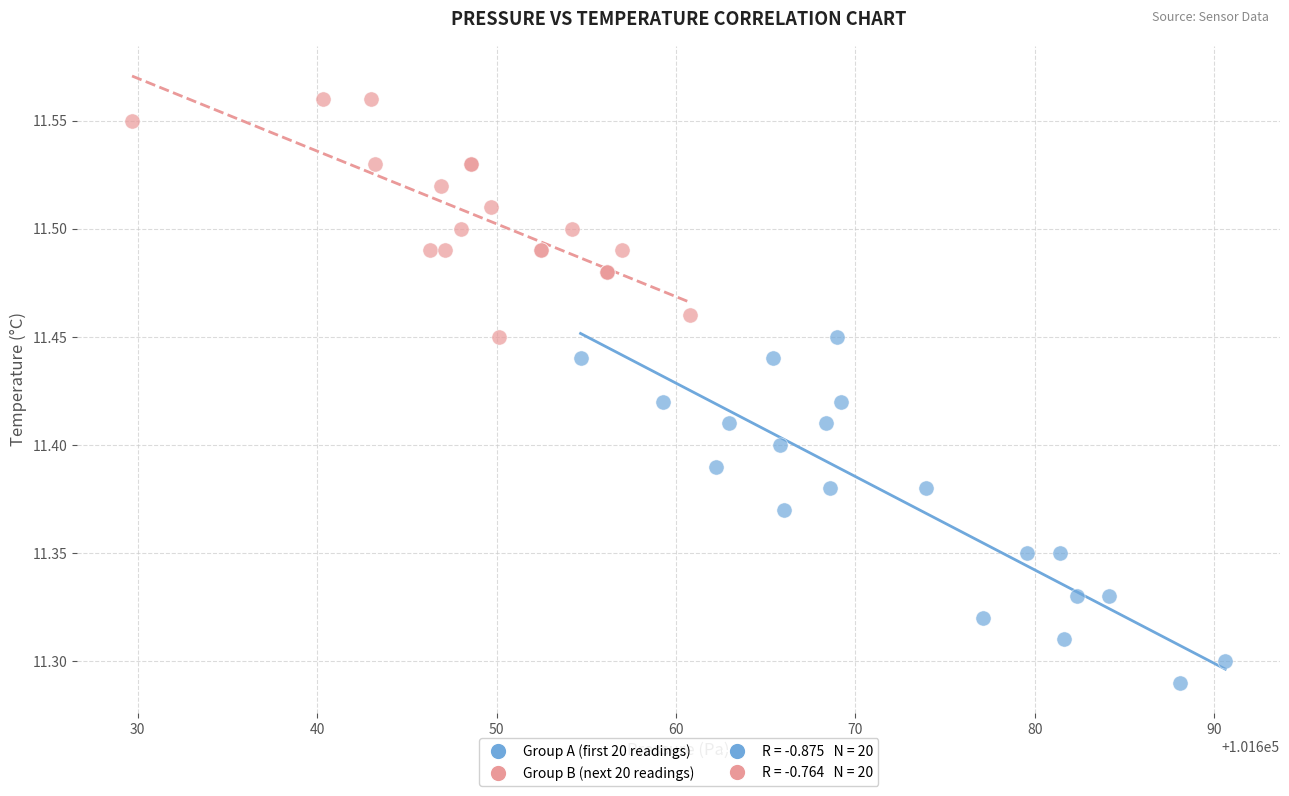

Which series reaches the maximum Y coordinate?

Group B (next 20 readings)